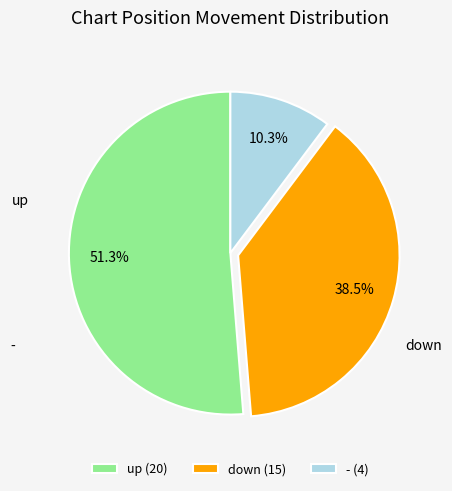

To the nearest percent, what is the difference between the down and - slice percentages?

28%